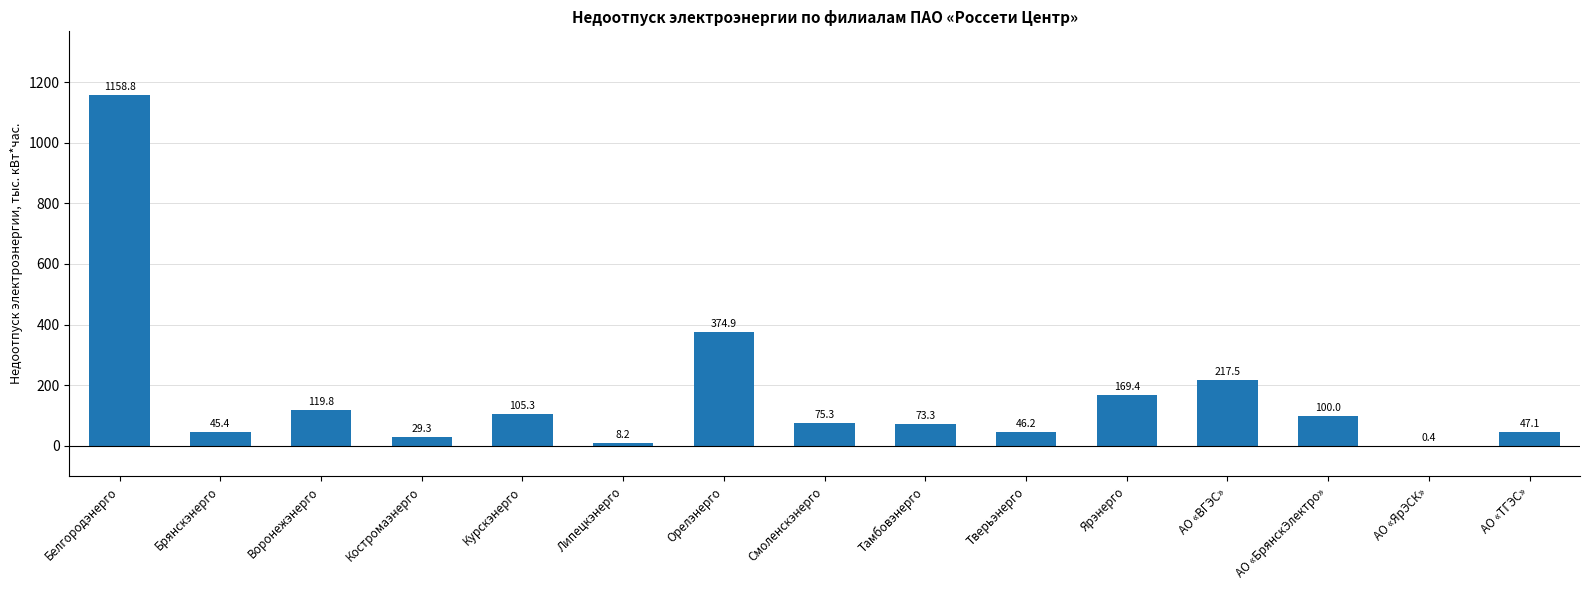

Is it true that the value at Воронежэнерго is 172.1?

False